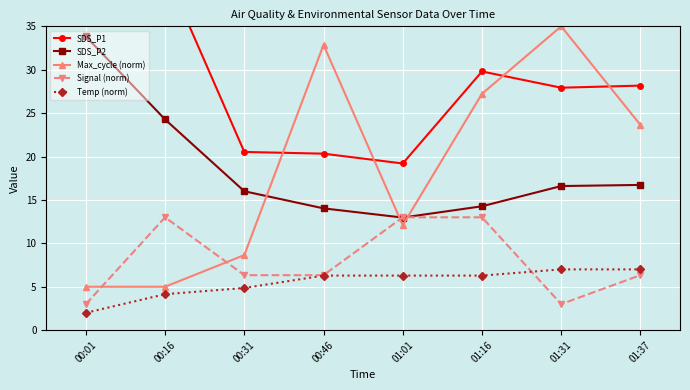

Reading left to right, extract all data points from this chart.

SDS_P1: 65.9	41.4	20.5	20.3	19.2	29.8	27.9	28.2
SDS_P2: 33.8	24.3	16.0	14.0	13.0	14.3	16.6	16.7
Max_cycle (norm): 5.0	5.0	8.6	32.9	12.1	27.2	35.0	23.6
Signal (norm): 3.0	13.0	6.3	6.3	13.0	13.0	3.0	6.3
Temp (norm): 2.0	4.1	4.9	6.3	6.3	6.3	7.0	7.0